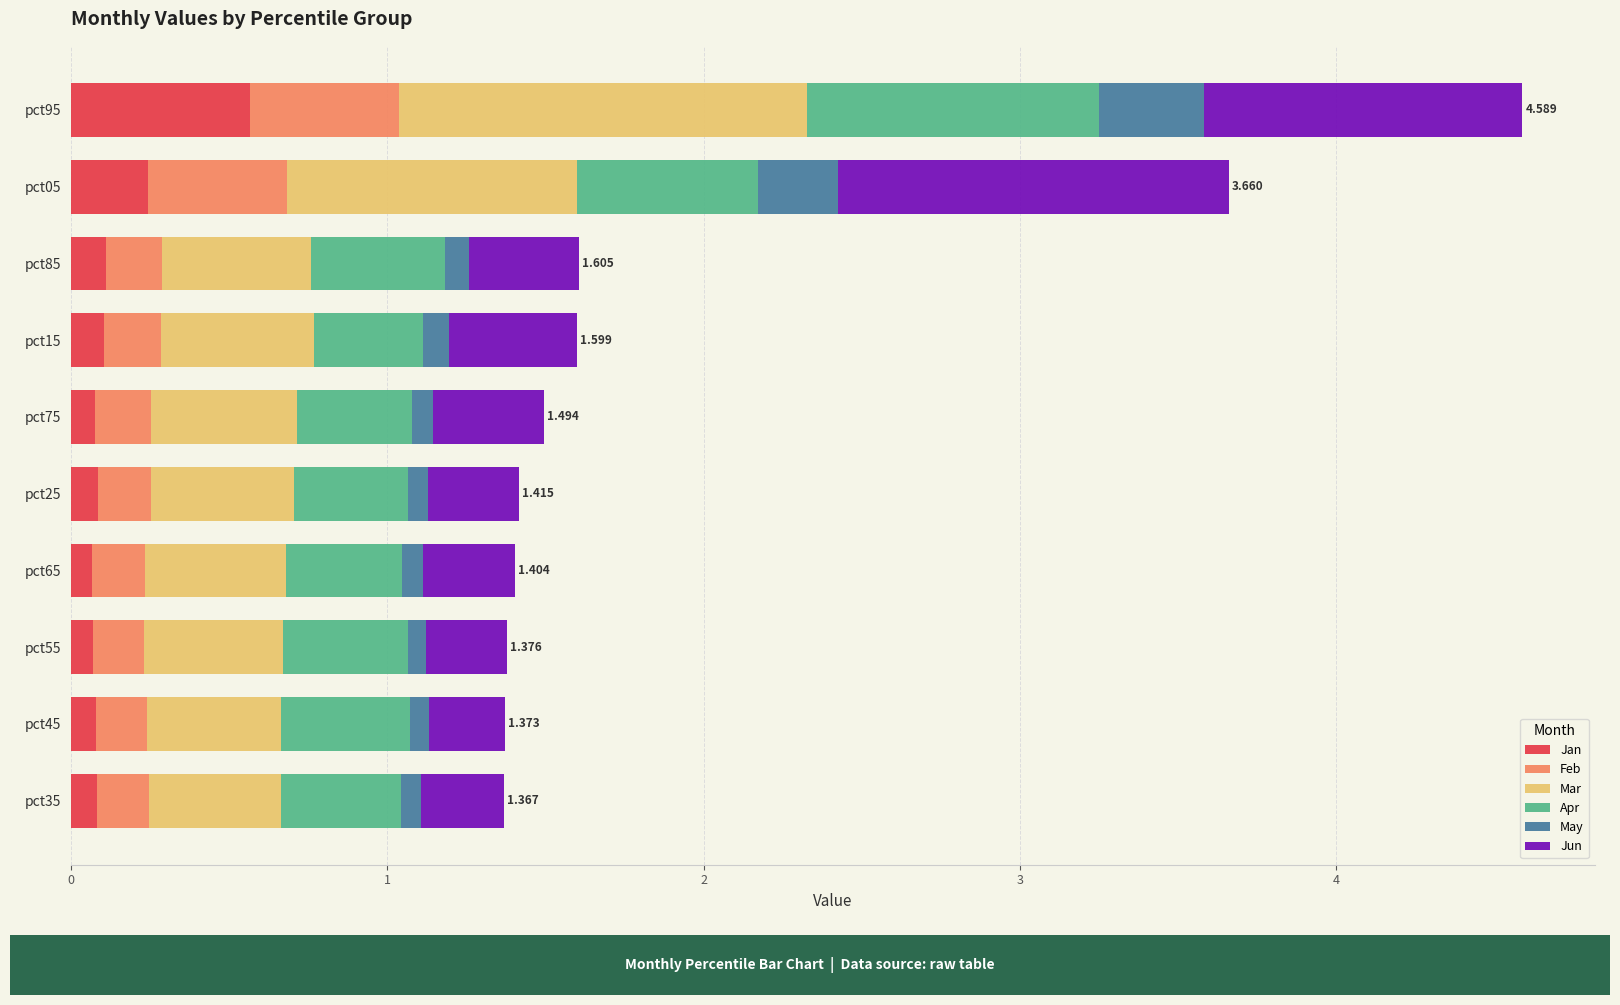

How many data points does each series have?

10